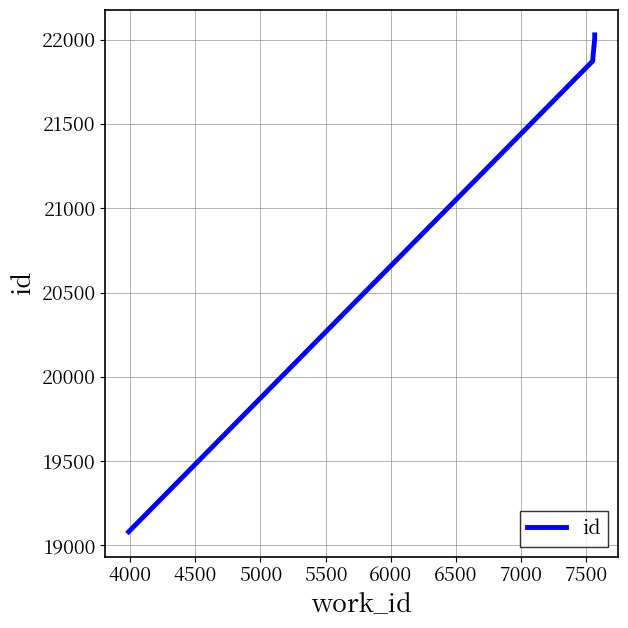

How many lines are shown in the chart?

1